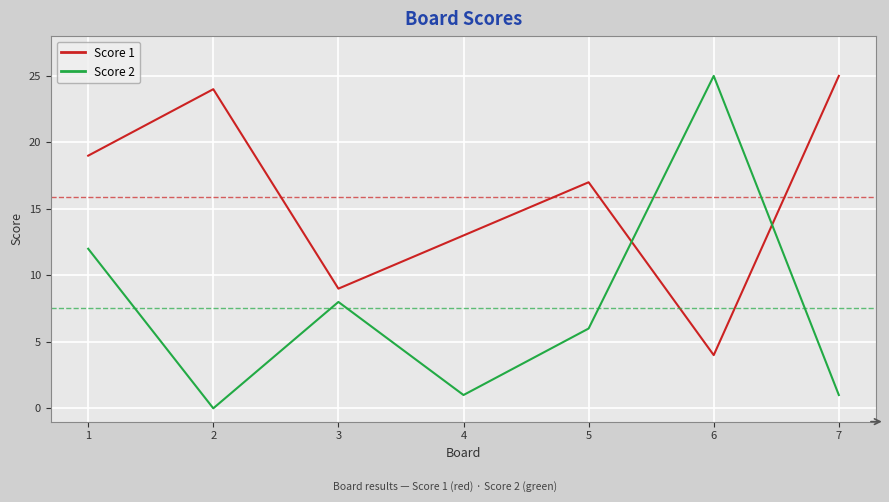

What is the total value across all series at 6?

29